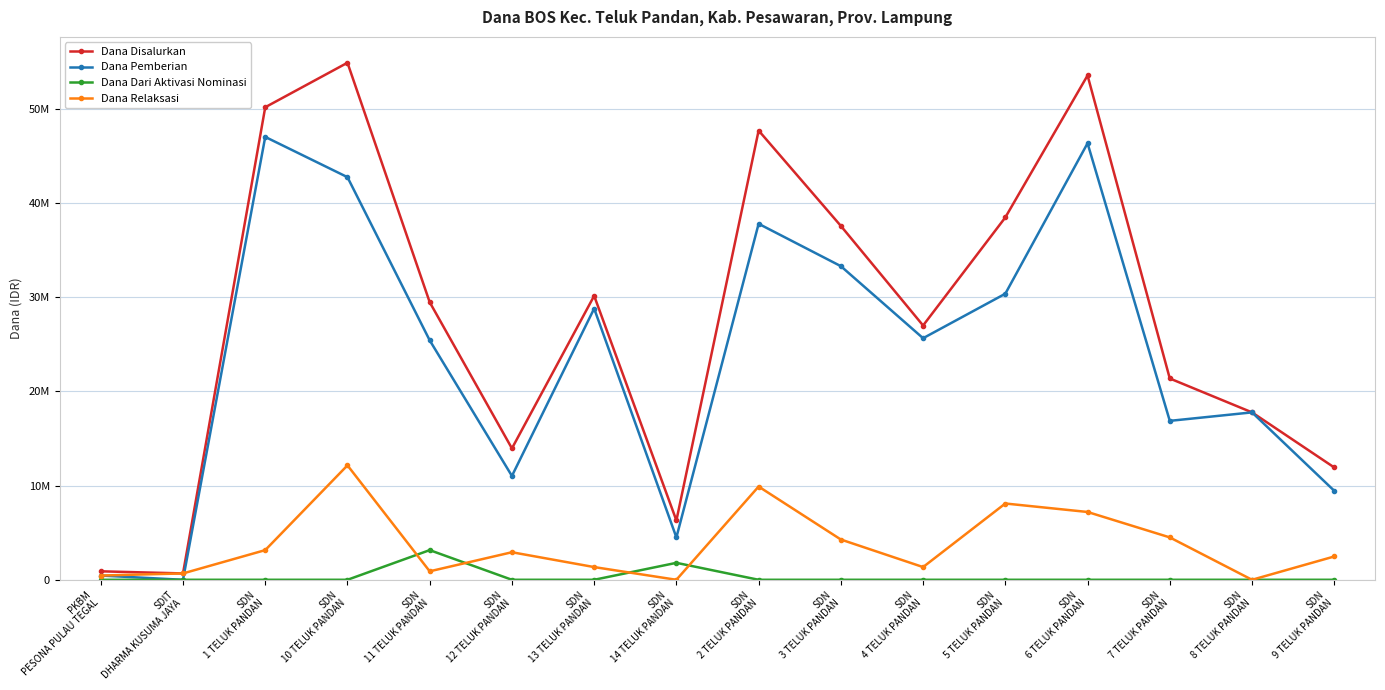

What are all the series names shown in the legend?

Dana Disalurkan, Dana Pemberian, Dana Dari Aktivasi Nominasi, Dana Relaksasi